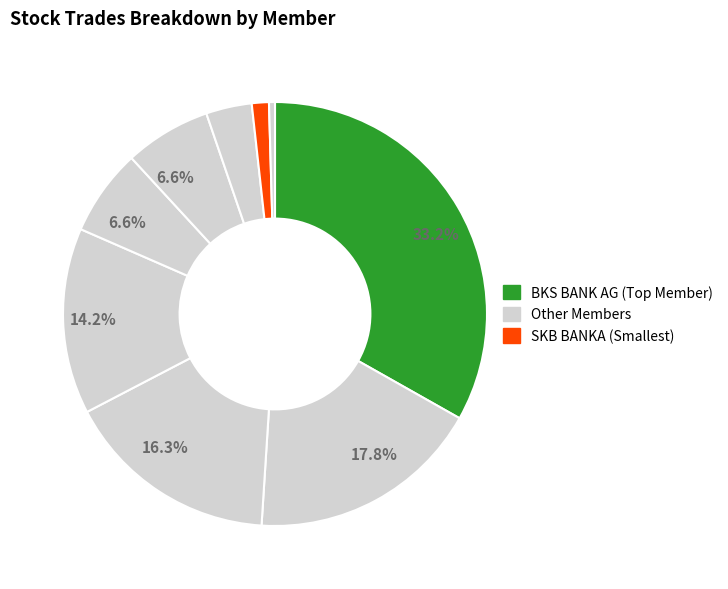

Is there any slice that represents more than half of the pie?

No